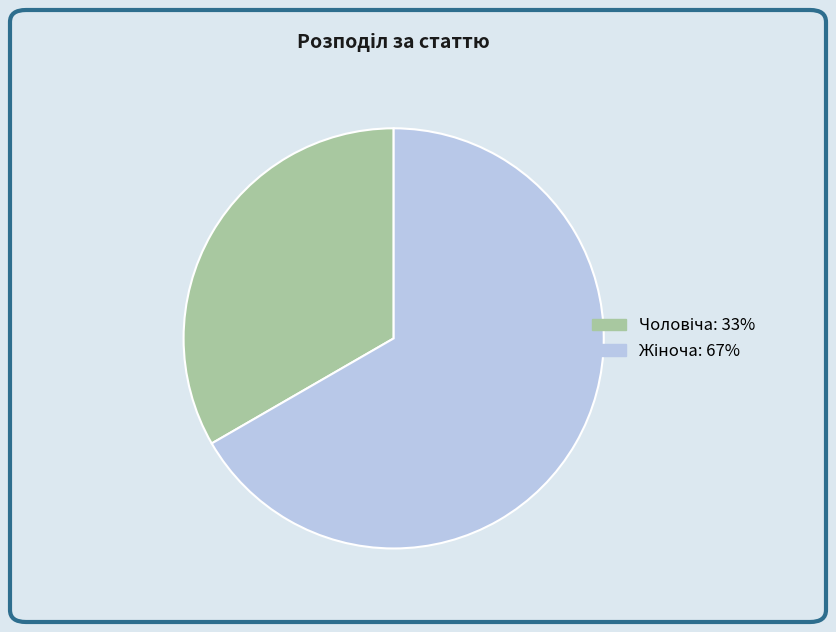

To the nearest percent, what is the combined percentage of Жіноча and Чоловіча?

100%